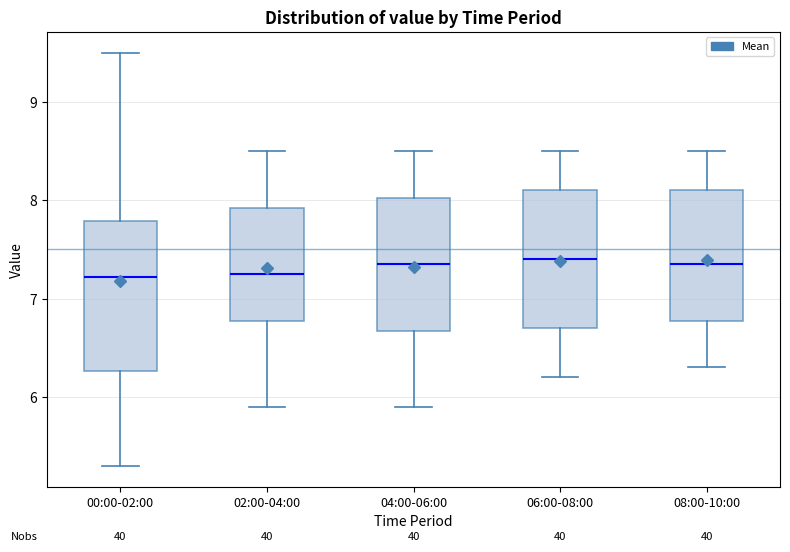

Reading left to right, read every box against the y-axis: the position of its median line, the range the box covers, and the ends of its whiskers. The values are not printed on the chart, so give them approximately, as read against the axis.

00:00-02:00: median 7.2, box 6.3 to 7.8, whiskers 5.3 to 9.5
02:00-04:00: median 7.3, box 6.8 to 7.9, whiskers 5.9 to 8.5
04:00-06:00: median 7.4, box 6.7 to 8.0, whiskers 5.9 to 8.5
06:00-08:00: median 7.4, box 6.7 to 8.1, whiskers 6.2 to 8.5
08:00-10:00: median 7.4, box 6.8 to 8.1, whiskers 6.3 to 8.5